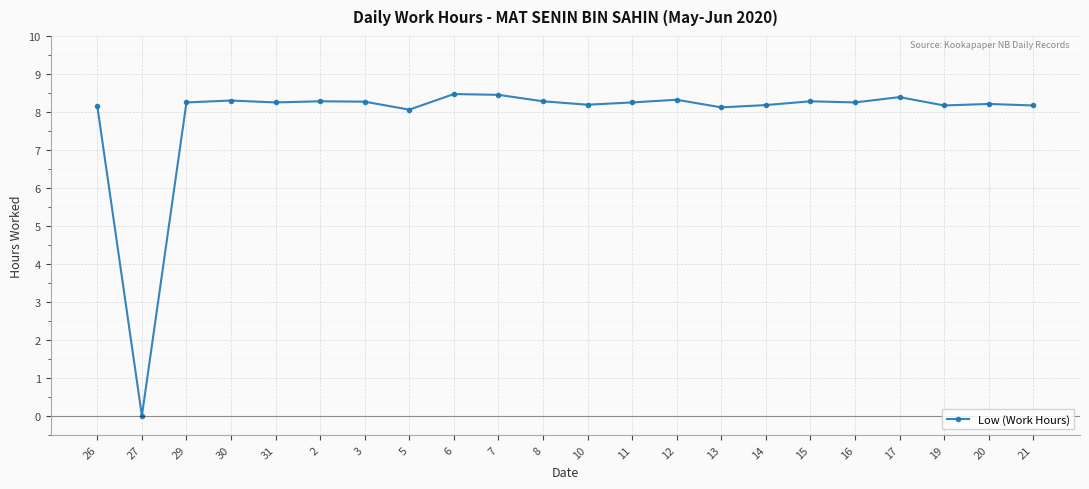

How many lines are shown in the chart?

1